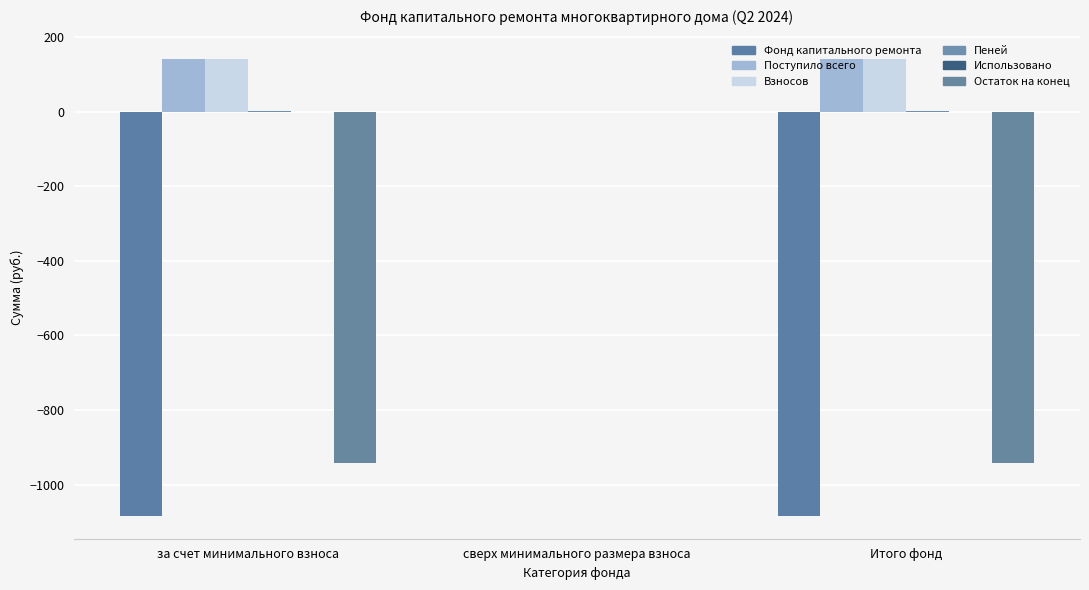

Reading left to right, list all the values displayed in this chart.

Фонд капитального ремонта: за счет минимального взноса=-1083.6	сверх минимального размера взноса=0.0	Итого фонд=-1083.6
Поступило всего: за счет минимального взноса=142.2	сверх минимального размера взноса=0.0	Итого фонд=142.2
Взносов: за счет минимального взноса=142.0	сверх минимального размера взноса=0.0	Итого фонд=142.0
Пеней: за счет минимального взноса=0.2	сверх минимального размера взноса=0.0	Итого фонд=0.2
Использовано: за счет минимального взноса=0.0	сверх минимального размера взноса=0.0	Итого фонд=0.0
Остаток на конец: за счет минимального взноса=-941.4	сверх минимального размера взноса=0.0	Итого фонд=-941.4